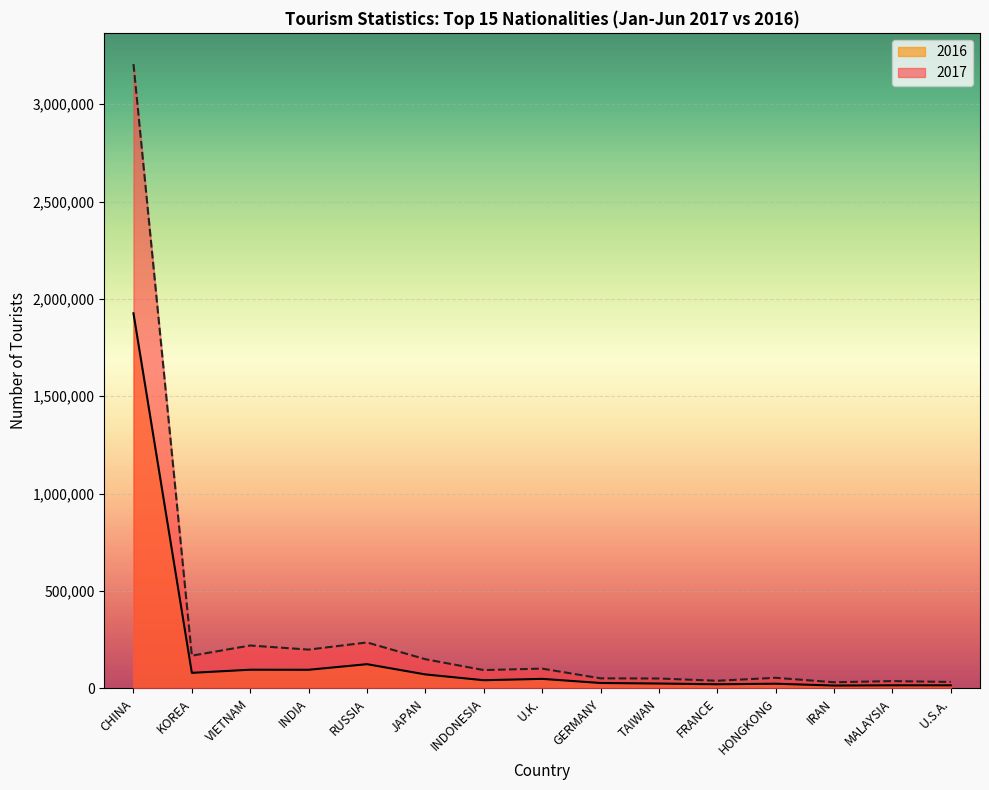

What is the label of the 2nd point from the right?

MALAYSIA